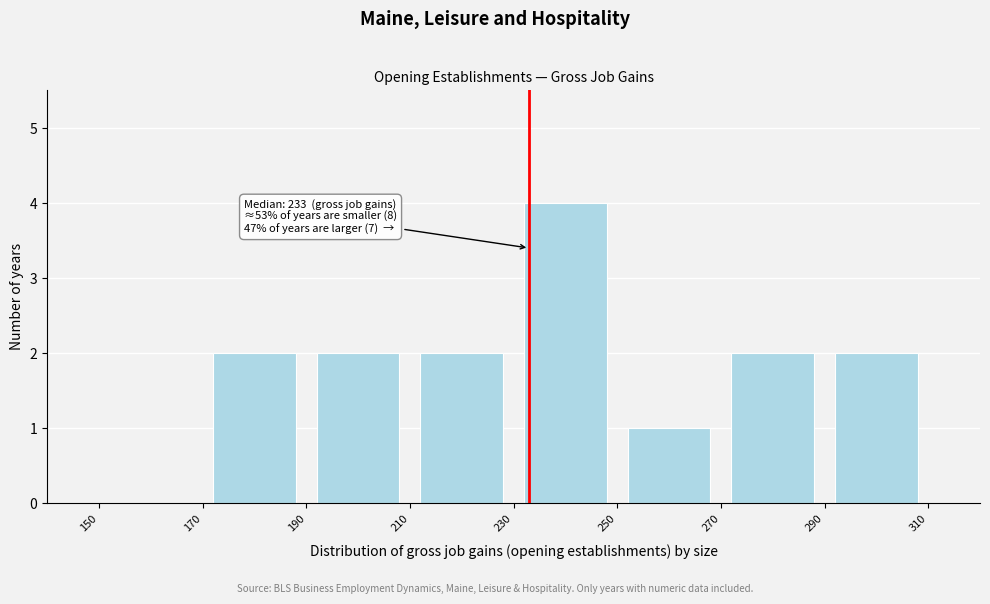

Over which range of the x-axis is the bar tallest?

230 to 250